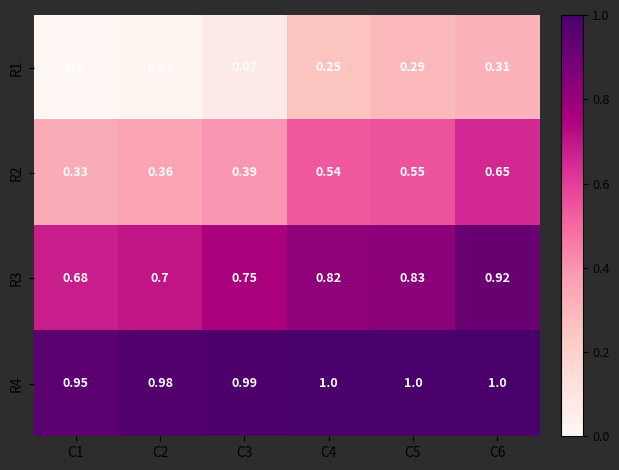

Is the value of R4 at C6 greater than the value of R1 at C4?

Yes